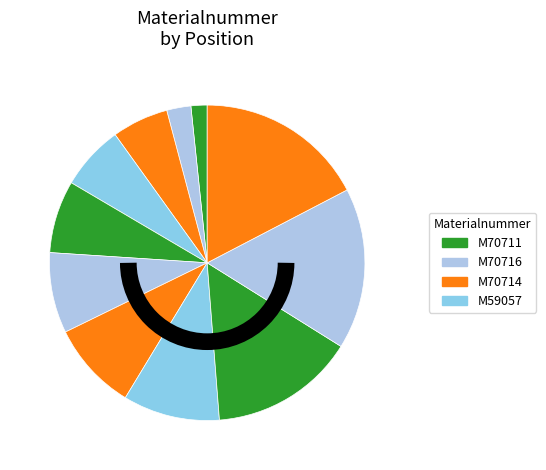

How many slices are in this pie chart?

11